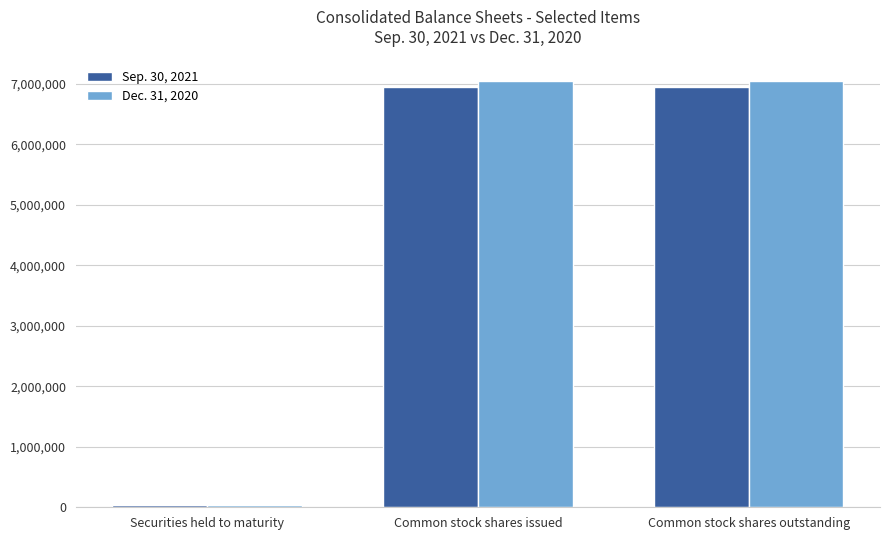

What position from the left is Common stock shares issued?

2